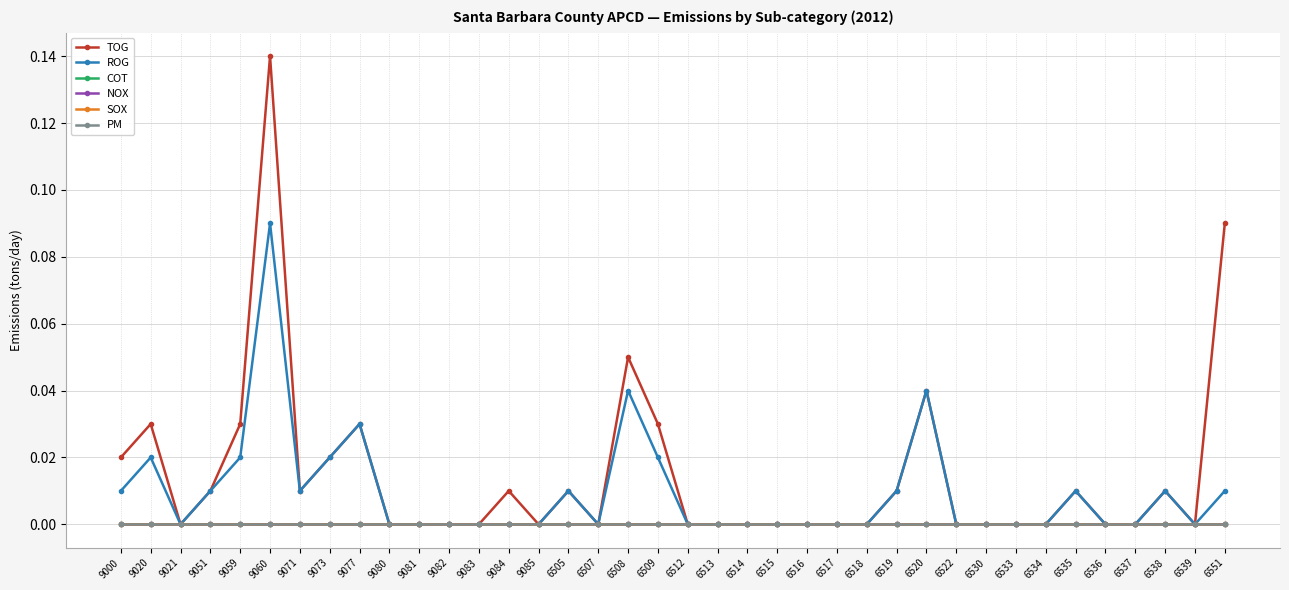

How many interior local peaks does the TOG series have?

9